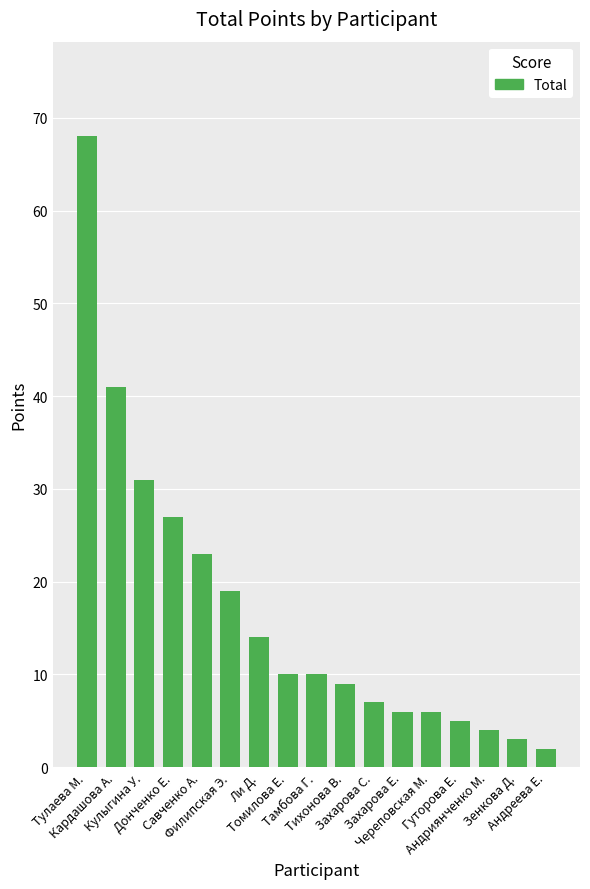

What value does the data have at Захарова Е., to the nearest 5?

5